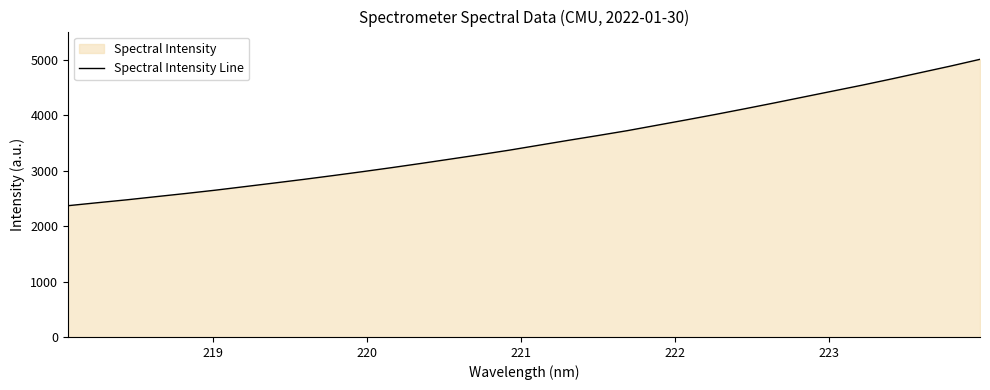

What is the difference between the maximum and minimum values?

2642.9